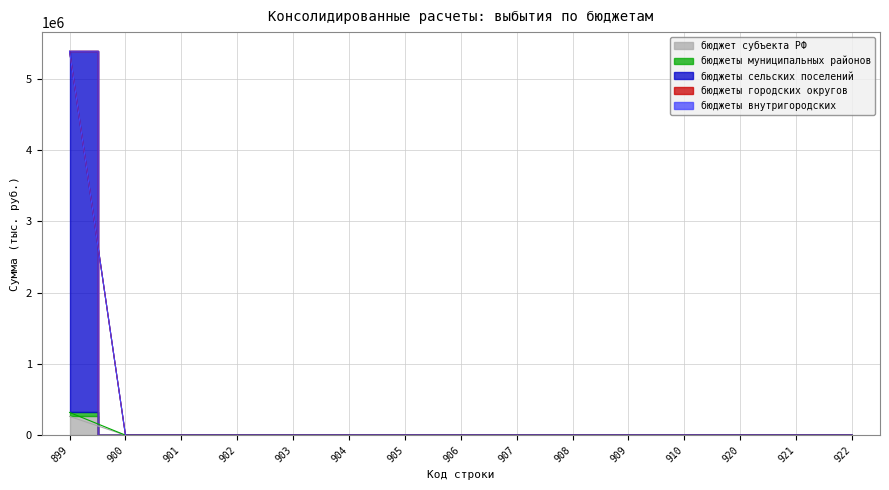

True or false: бюджеты сельских поселений and бюджет субъекта РФ intersect in this chart.

False